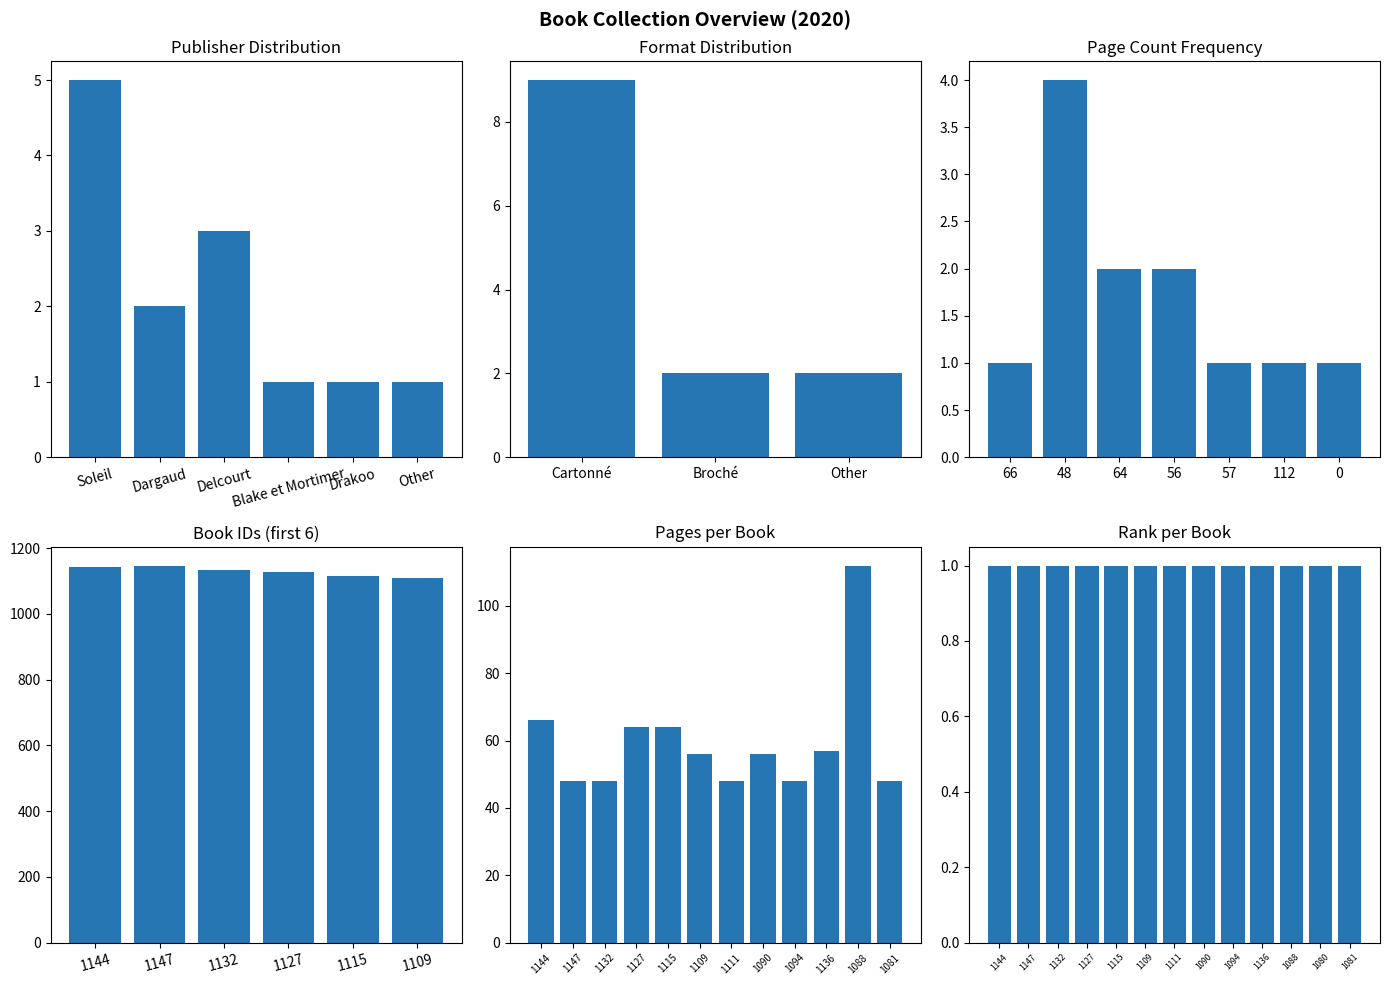

What position from the left is 1115?

5